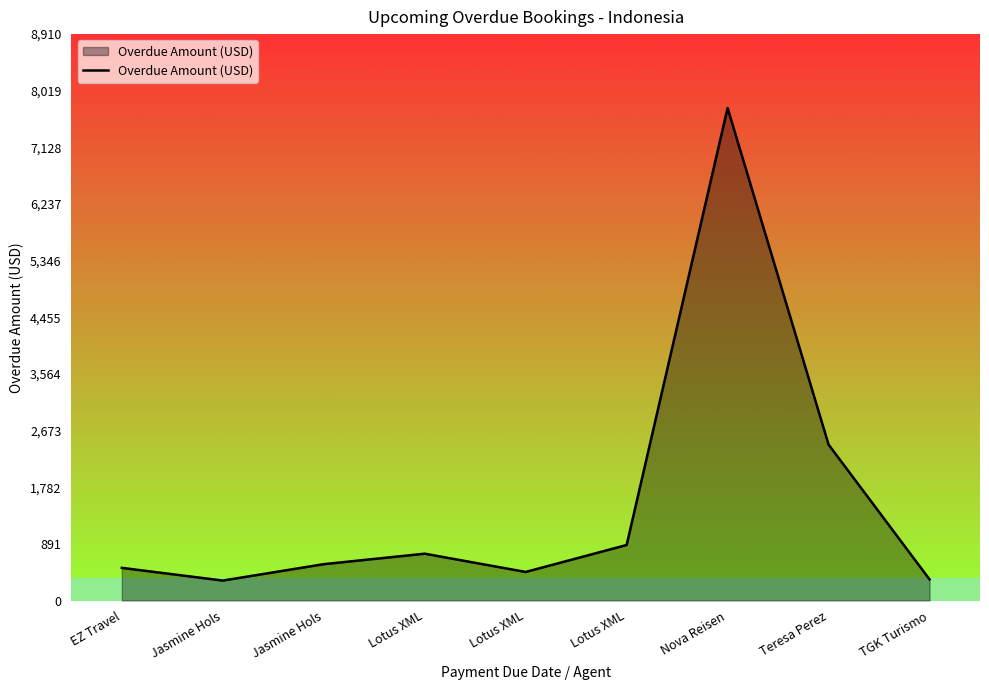

Reading left to right, list all the values displayed in this chart.

EZ Travel=514.0	Jasmine Hols=314.0	Jasmine Hols=572.0	Lotus XML=736.7	Lotus XML=449.5	Lotus XML=873.6	Nova Reisen=7748.0	Teresa Perez=2453.2	TGK Turismo=333.0